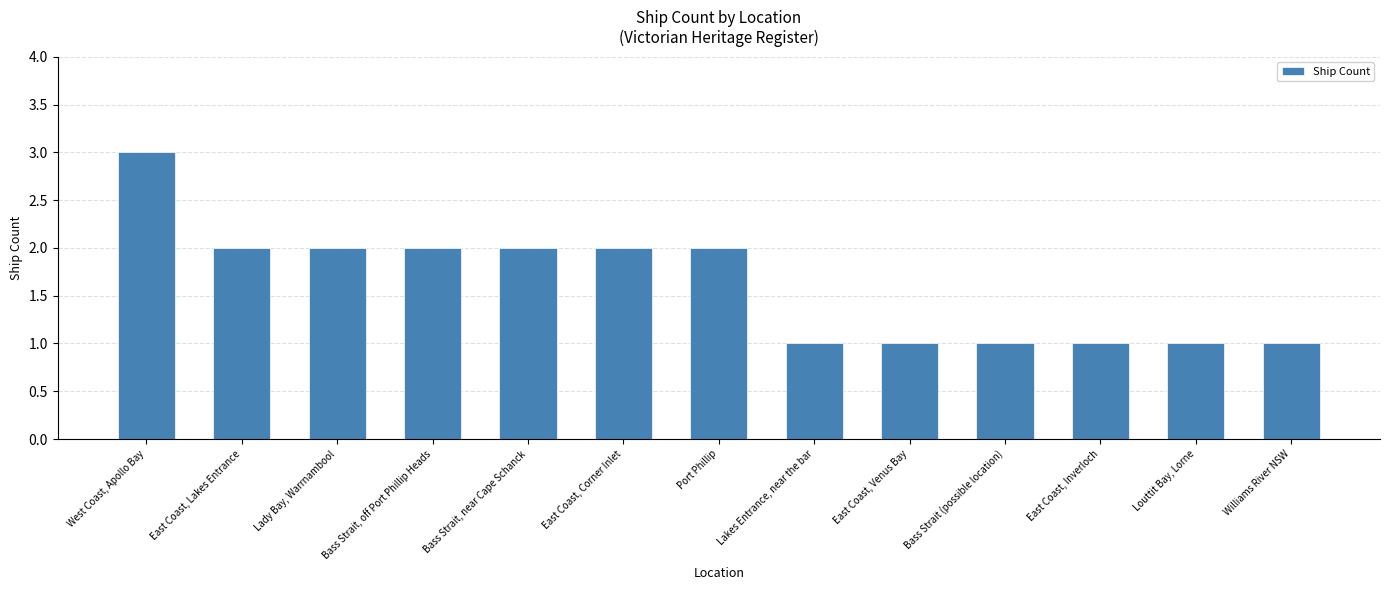

What is the sum of the values at Port Phillip and East Coast, Inverloch?

3